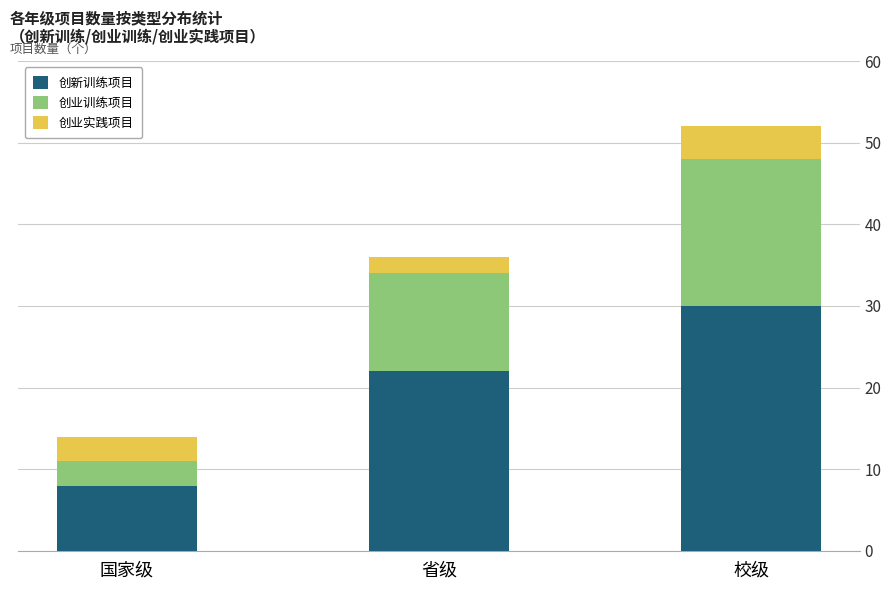

True or false: 创新训练项目 has a value of 20 at 校级.

False